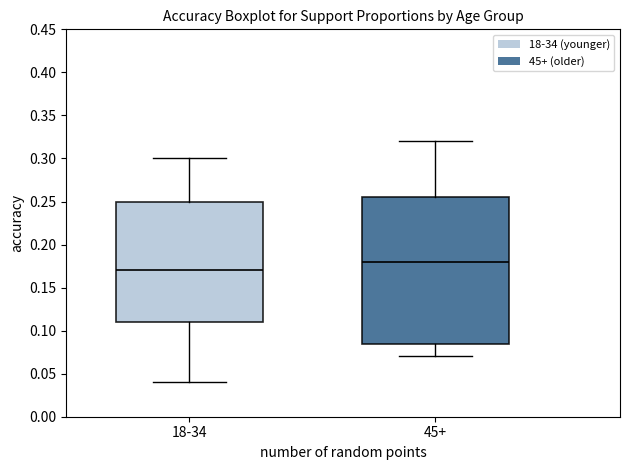

Comparing the boxes themselves (not the whiskers), which one is the tallest?

45+